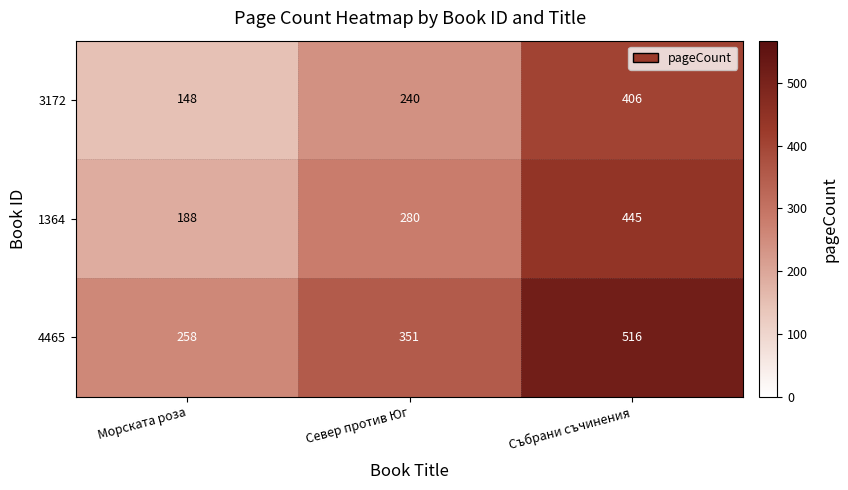

What is the difference between the highest and lowest values at Морската роза?

110